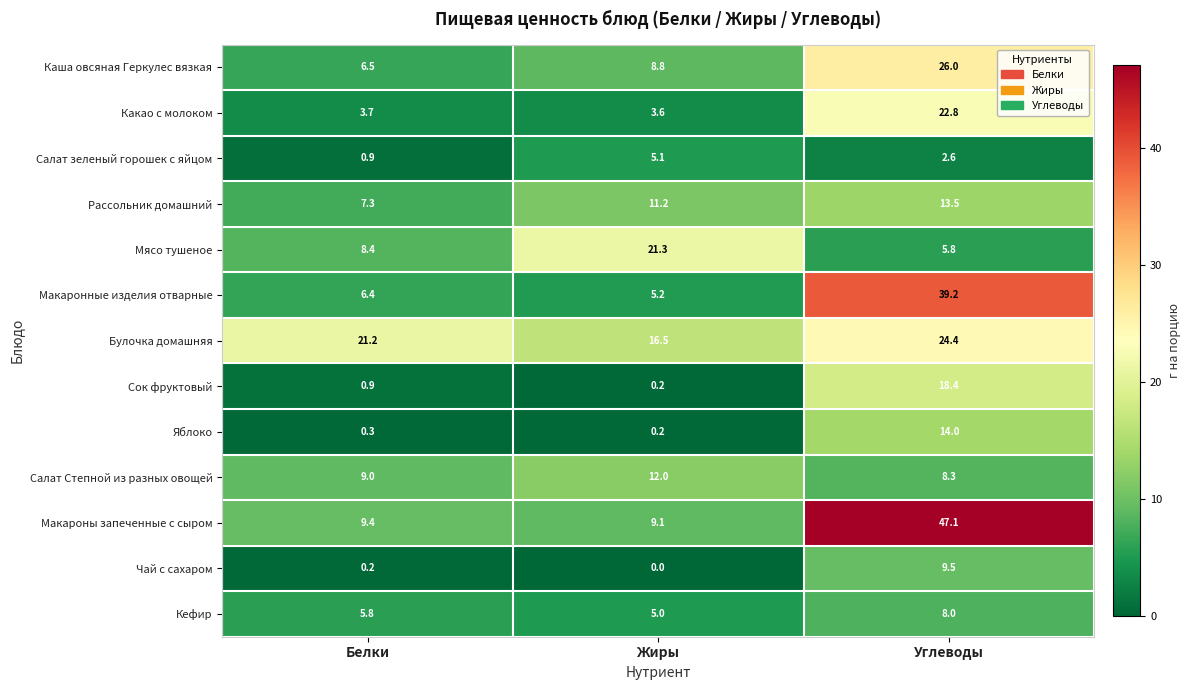

At which category is the sum across all series the highest?

Углеводы